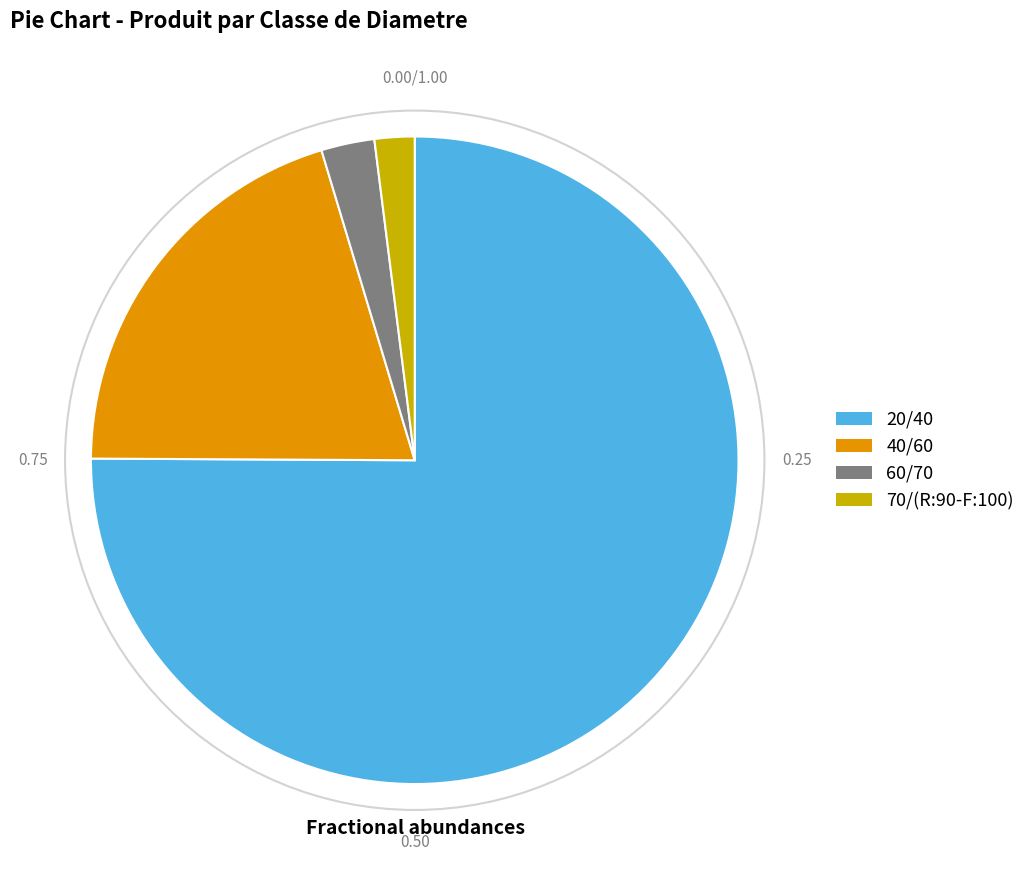

True or false: 40/60 accounts for 20% of the total.

True